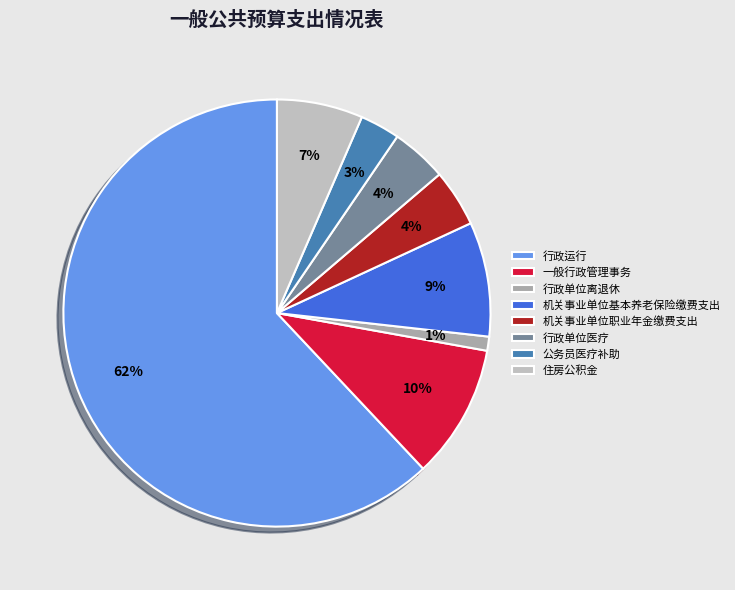

Combined, what portion of the pie is 机关事业单位基本养老保险缴费支出 and 一般行政管理事务?

18.8%